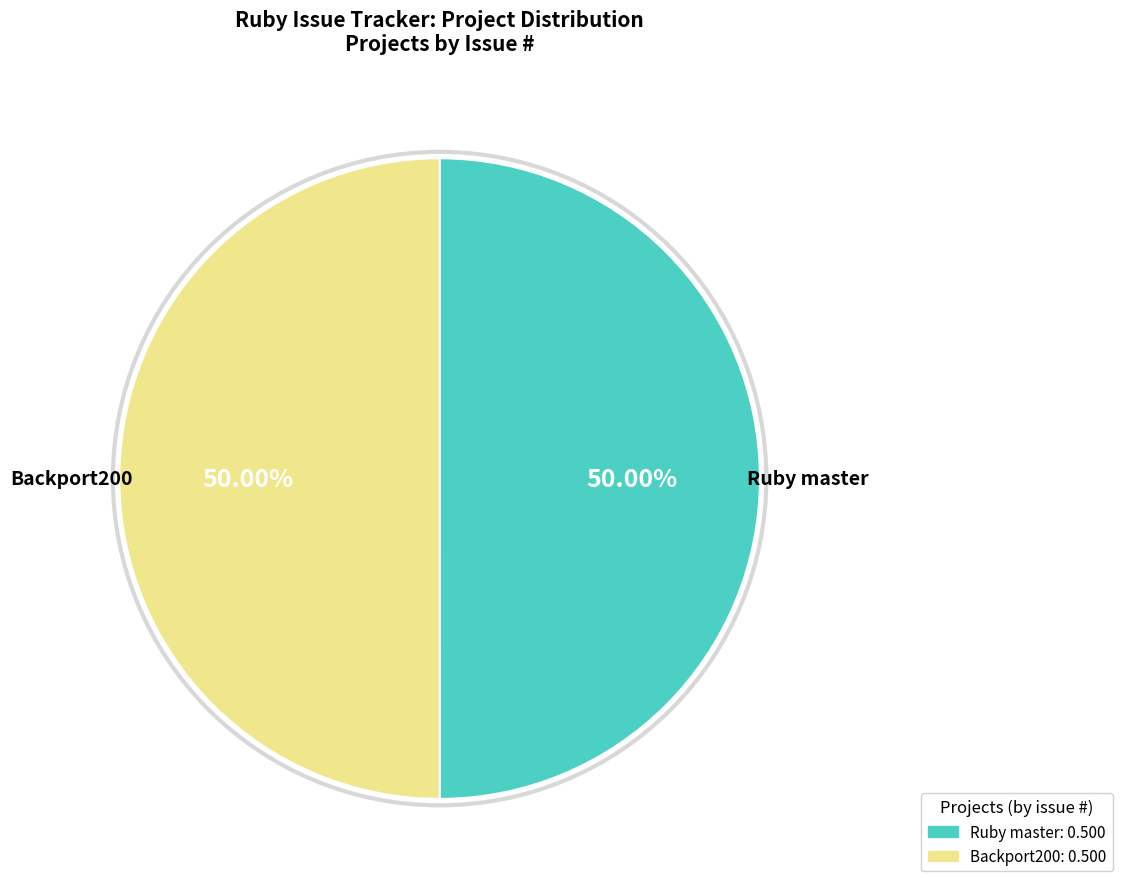

Combined, do Ruby master and Backport200 account for over 50%?

Yes